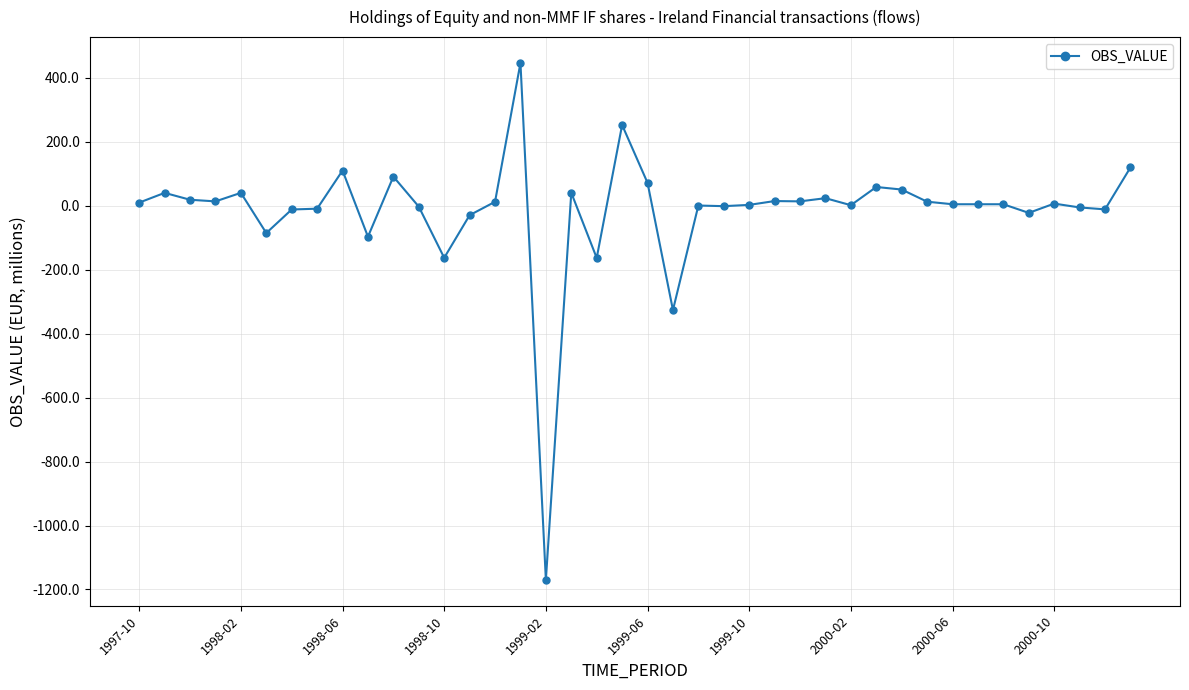

How many data points are less than 7?

20